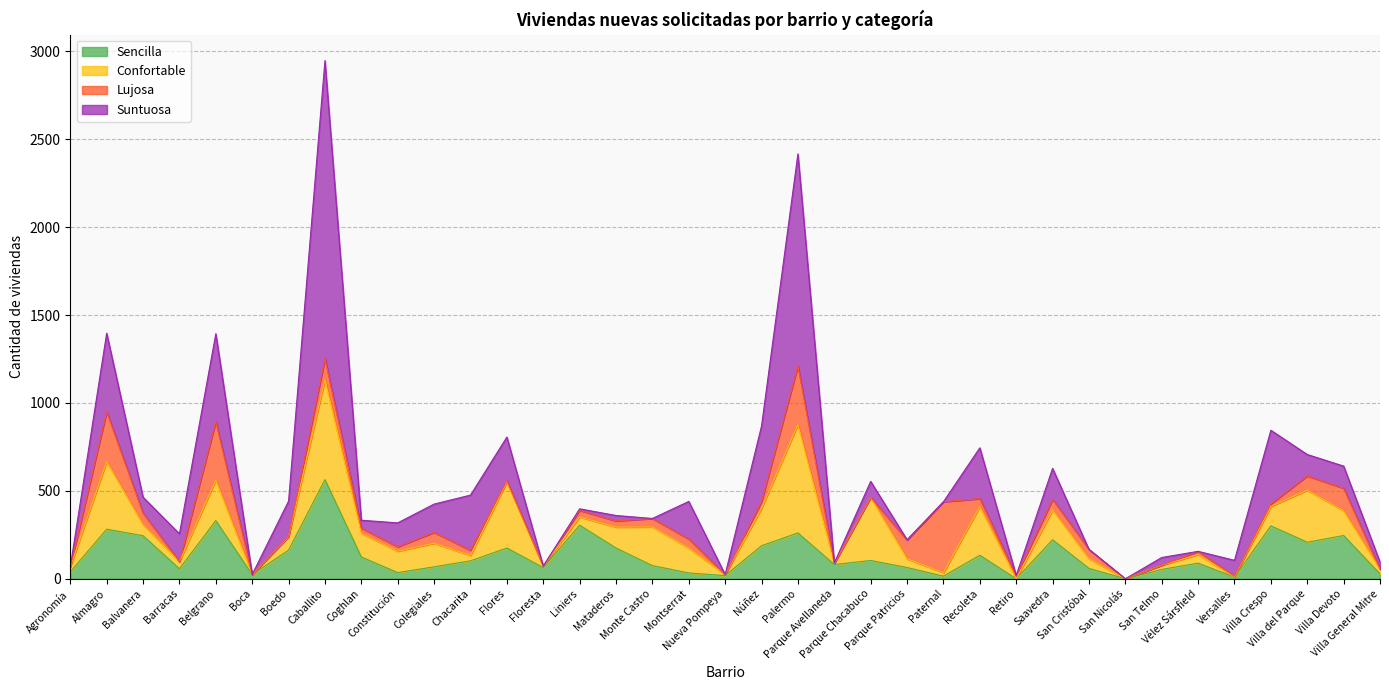

What is the value of the Confortable point at the 11th from the left?

134